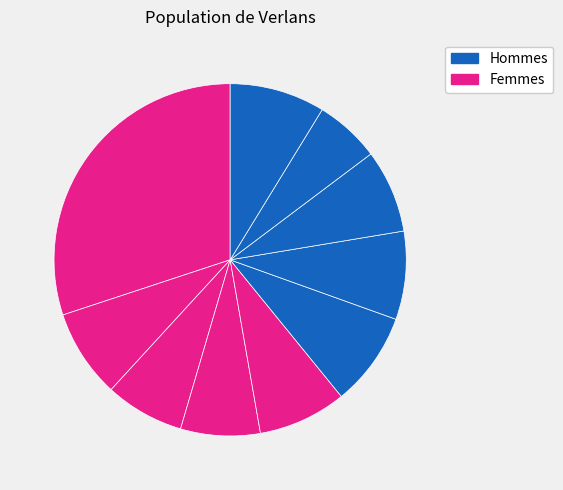

What percentage is the pct55 slice, to the nearest percent?

9%